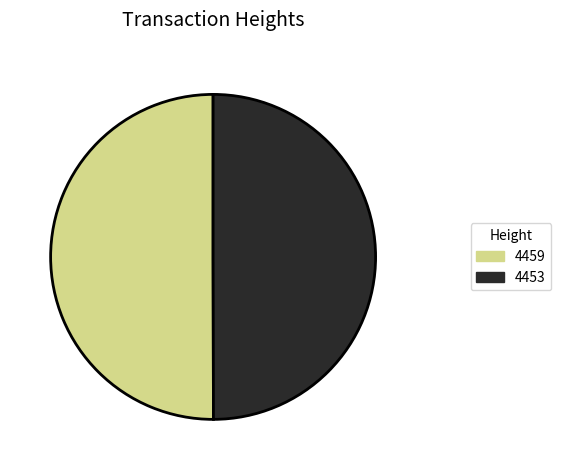

What is the ratio of the value at 4453 to the value at 4459?

1.0